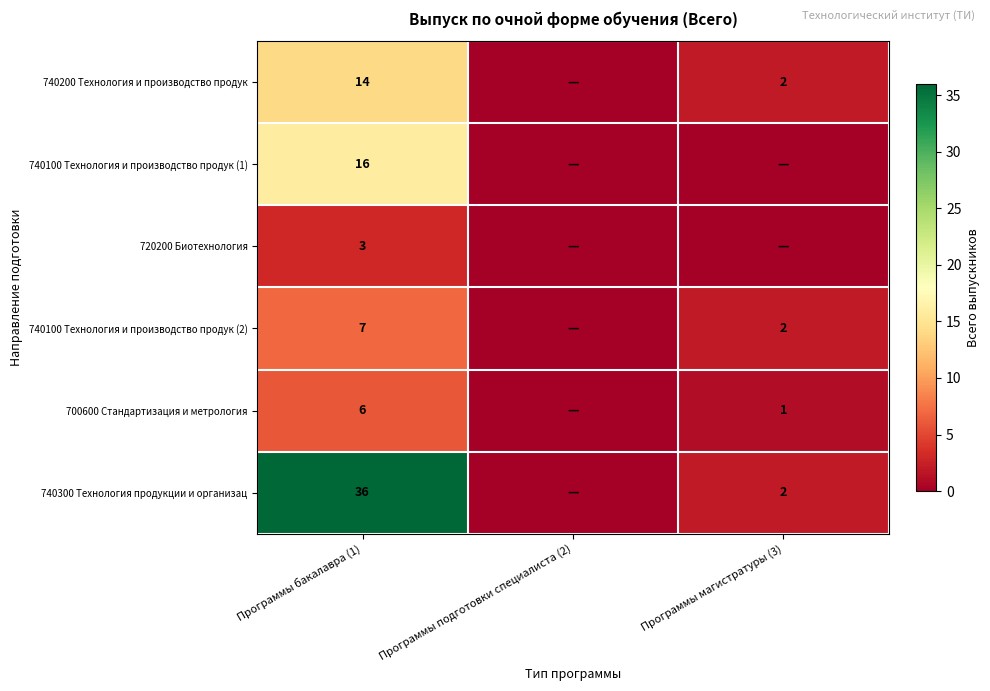

True or false: 740300 Технология продукции и организац has a value of 1 at Программы магистратуры (3).

False